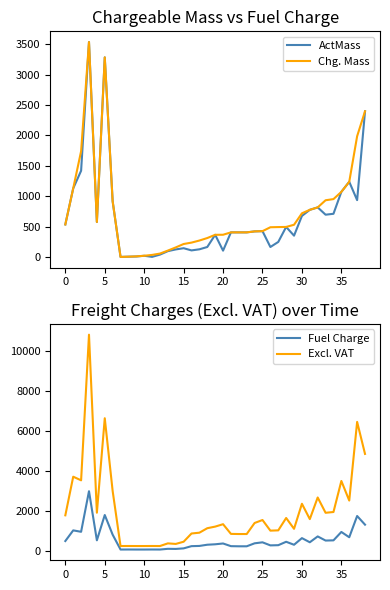

Where does the Excl. VAT series first go above 1326?

0